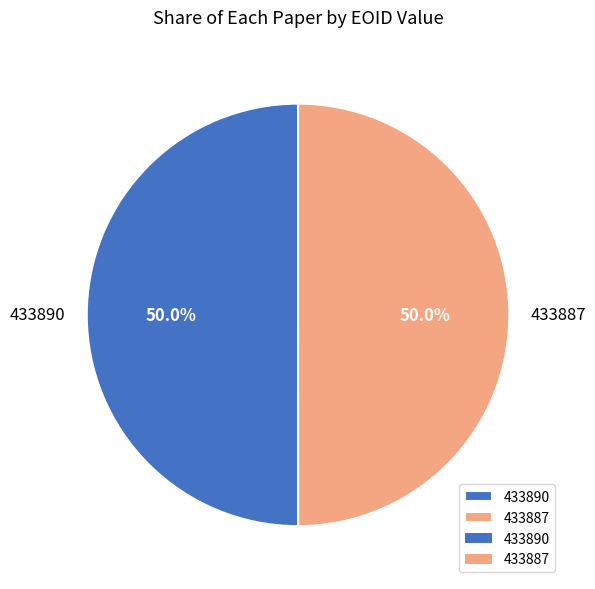

Combined, do 433890 and 433887 account for over 50%?

Yes